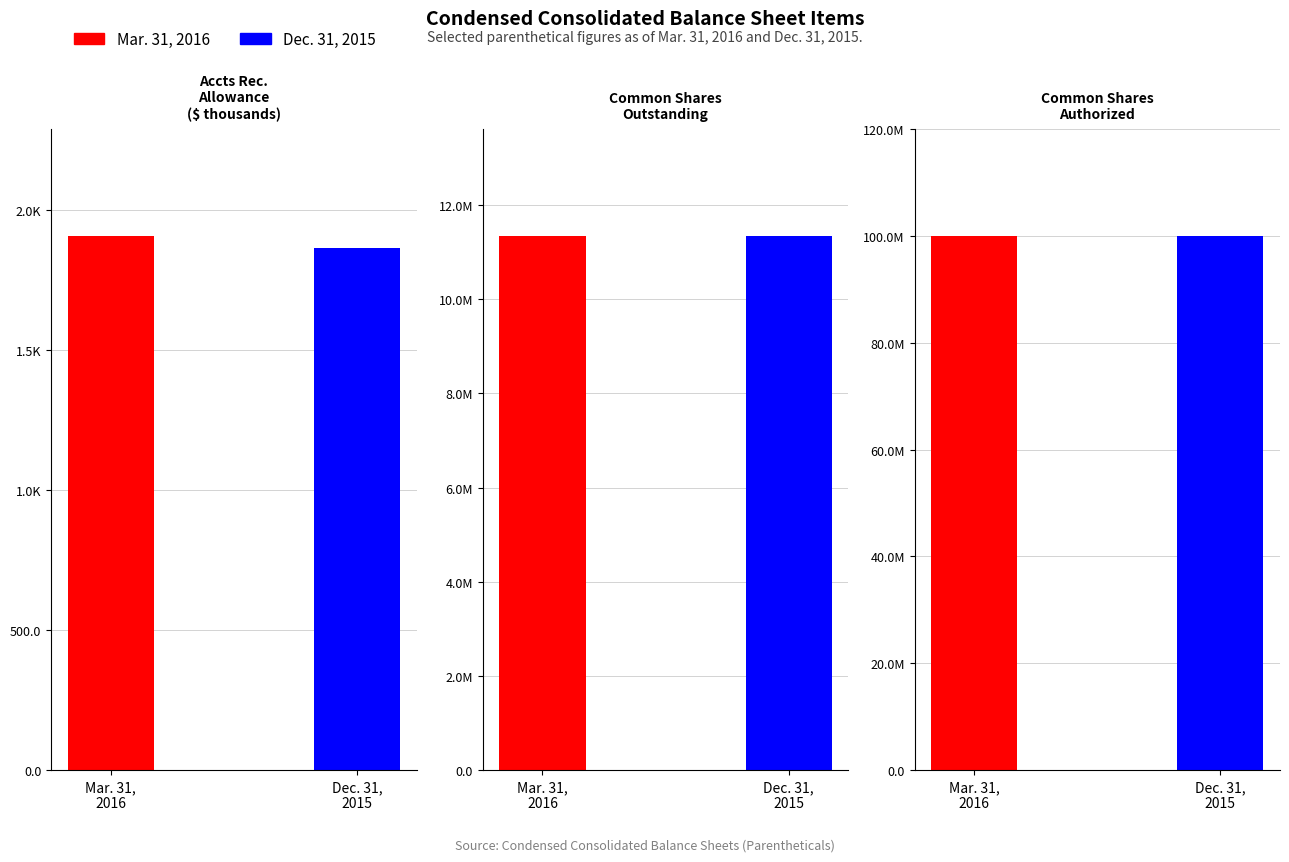

What is the sum of the Dec. 31, 2015 values at Common stock shares outstanding and Accounts receivable allowance?

11343014